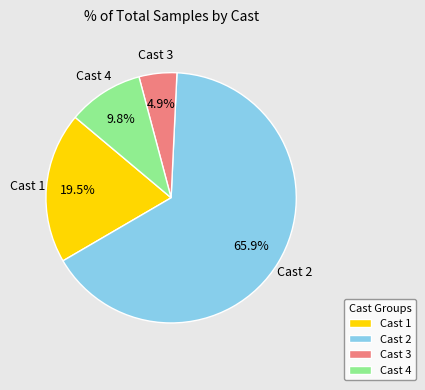

Which category has the biggest portion of the pie?

Cast 2